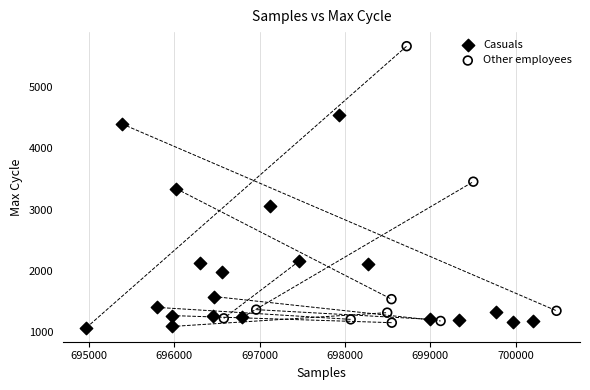

Which series reaches the maximum Y coordinate?

Other employees